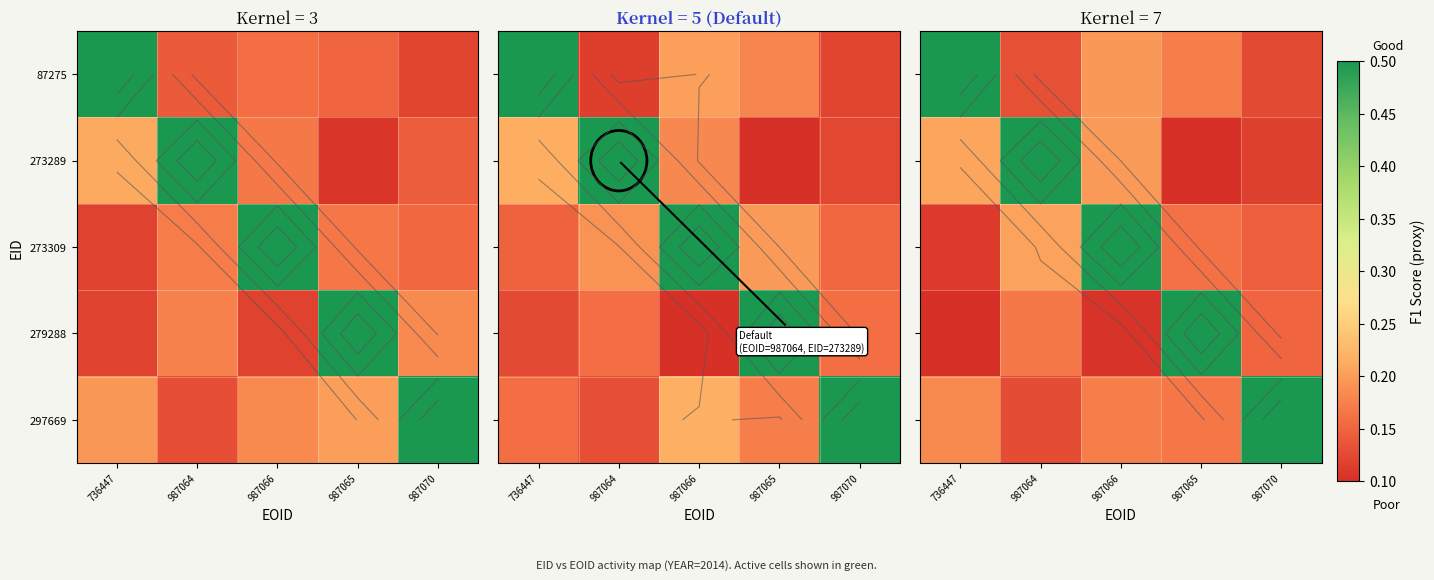

At how many categories does at least one series exceed 0?

5